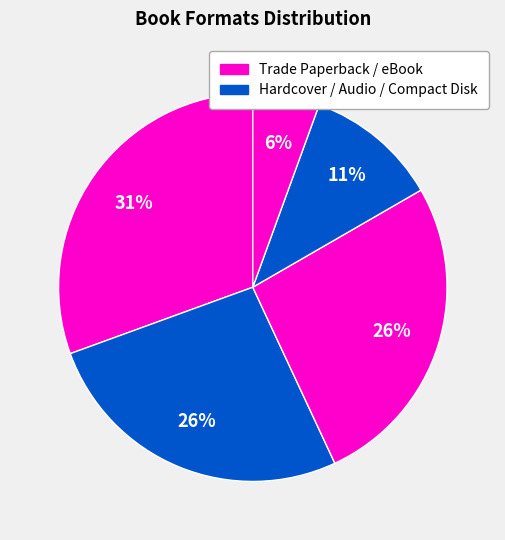

How many slices are in this pie chart?

5